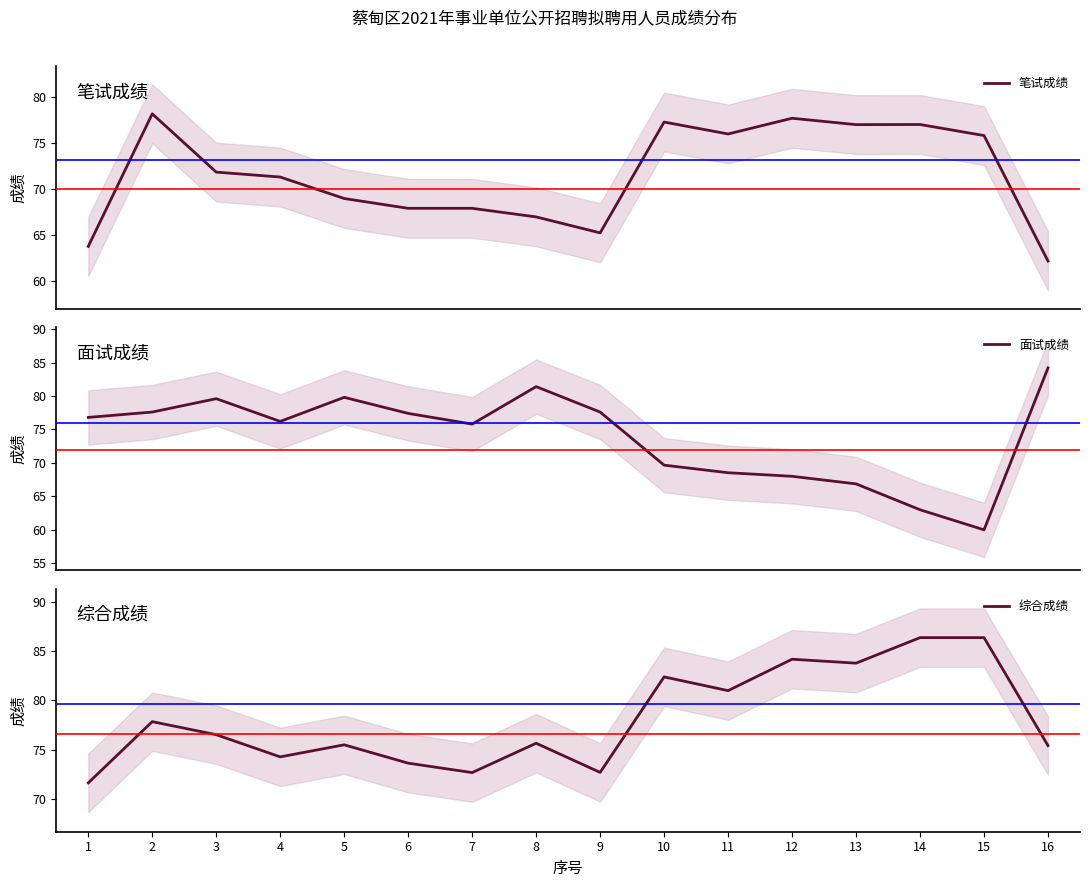

Which category has the lowest value across all series?

15